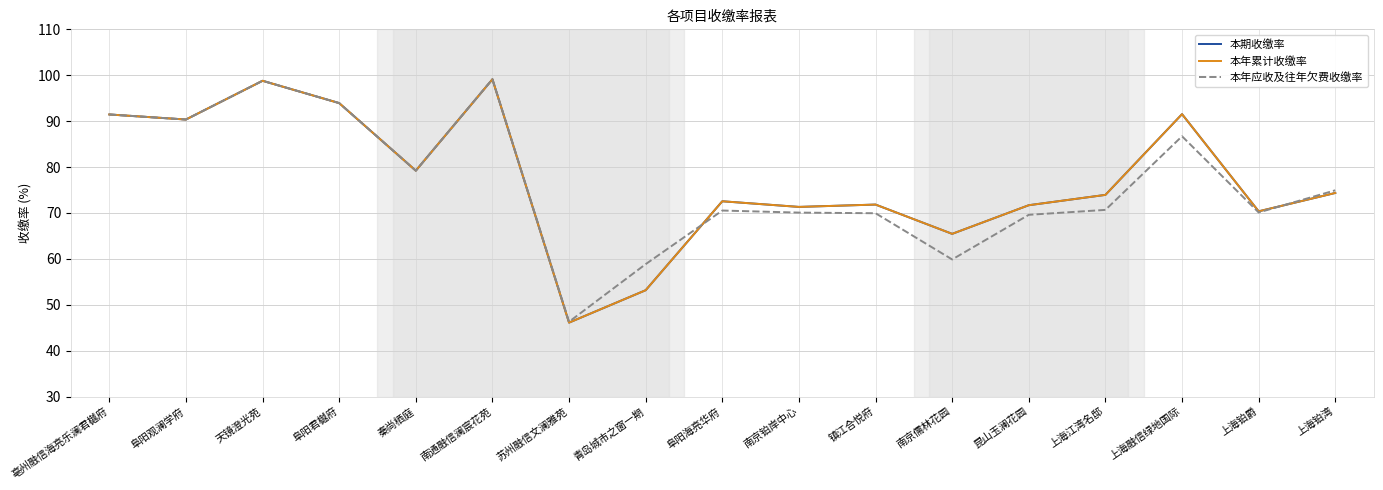

Reading right to left, what are all the values shown in this chart?

本期收缴率: 74.3	70.3	91.5	73.9	71.7	65.4	71.8	71.3	72.5	53.2	46.1	99.1	79.2	93.9	98.8	90.3	91.5
本年累计收缴率: 74.3	70.3	91.5	73.9	71.7	65.4	71.8	71.3	72.5	53.2	46.1	99.1	79.2	93.9	98.8	90.3	91.5
本年应收及往年欠费收缴率: 74.9	70.1	86.7	70.7	69.6	59.9	69.9	70.1	70.5	58.8	46.3	99.2	79.2	93.9	98.8	90.3	91.5